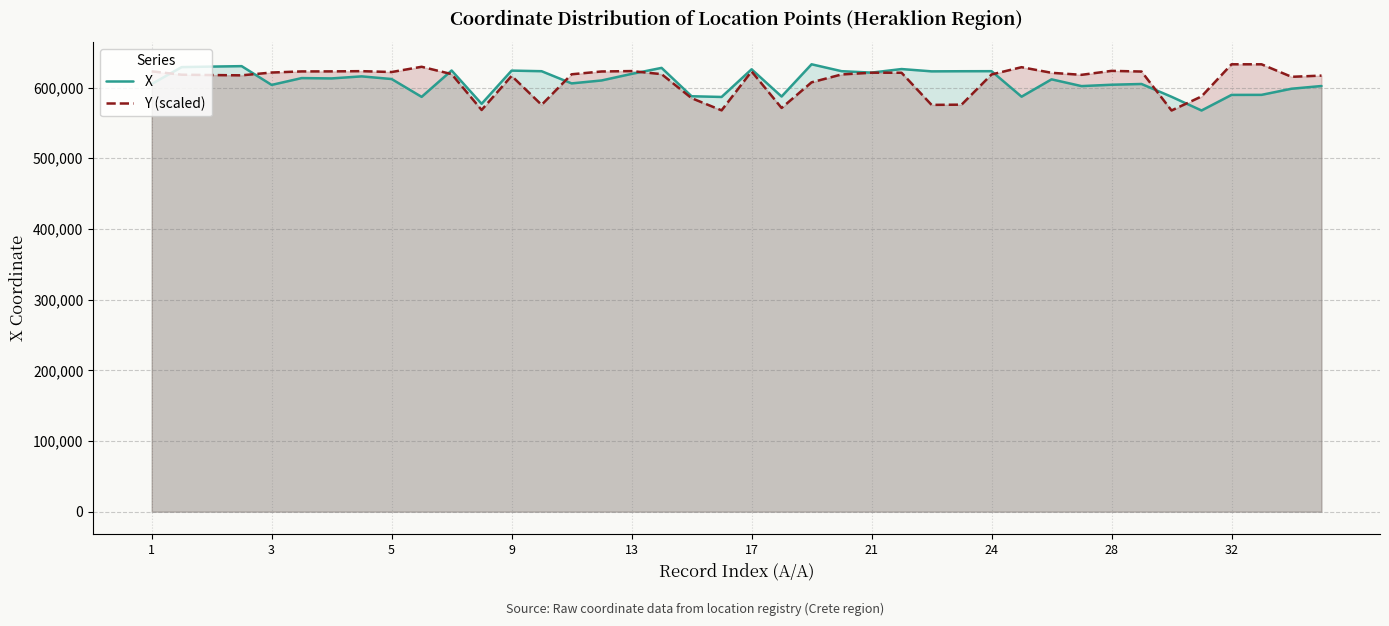

What is the total value across all series at 17?

1248531.1